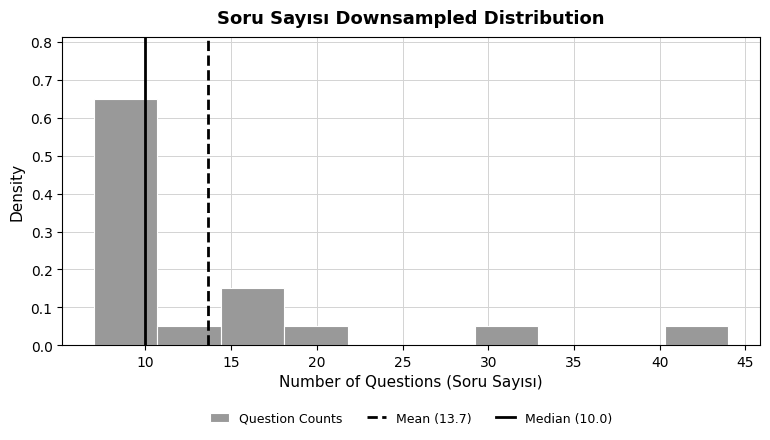

How tall is the bar that spans 40.3 to 44.0 on the x-axis? Neither the bar edges nor the heights are printed on the chart, so give them approximately, as read against the axes.

0.05